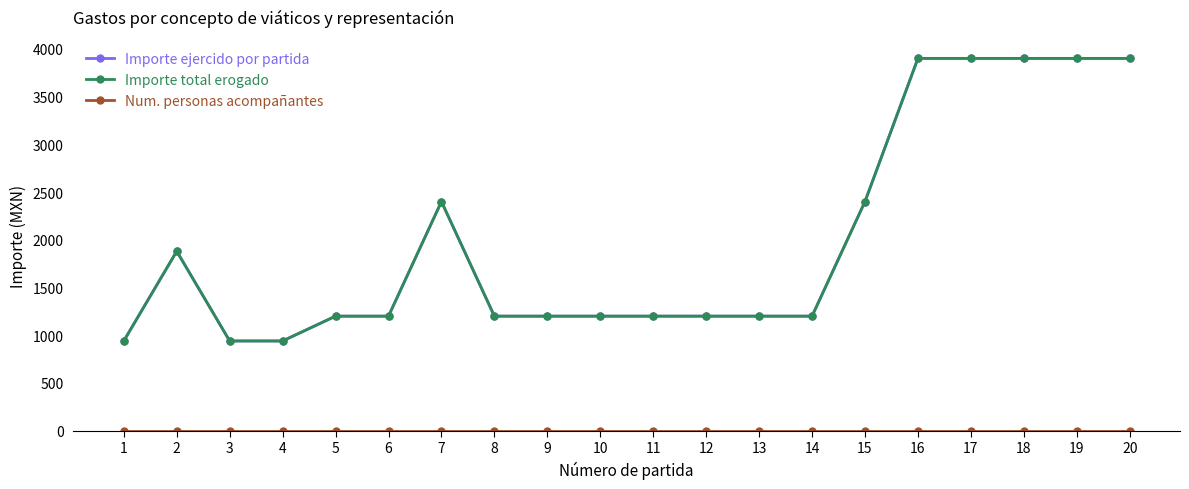

Is the value of Importe ejercido por partida at 12 greater than the value of Num. personas acompañantes at 10?

Yes